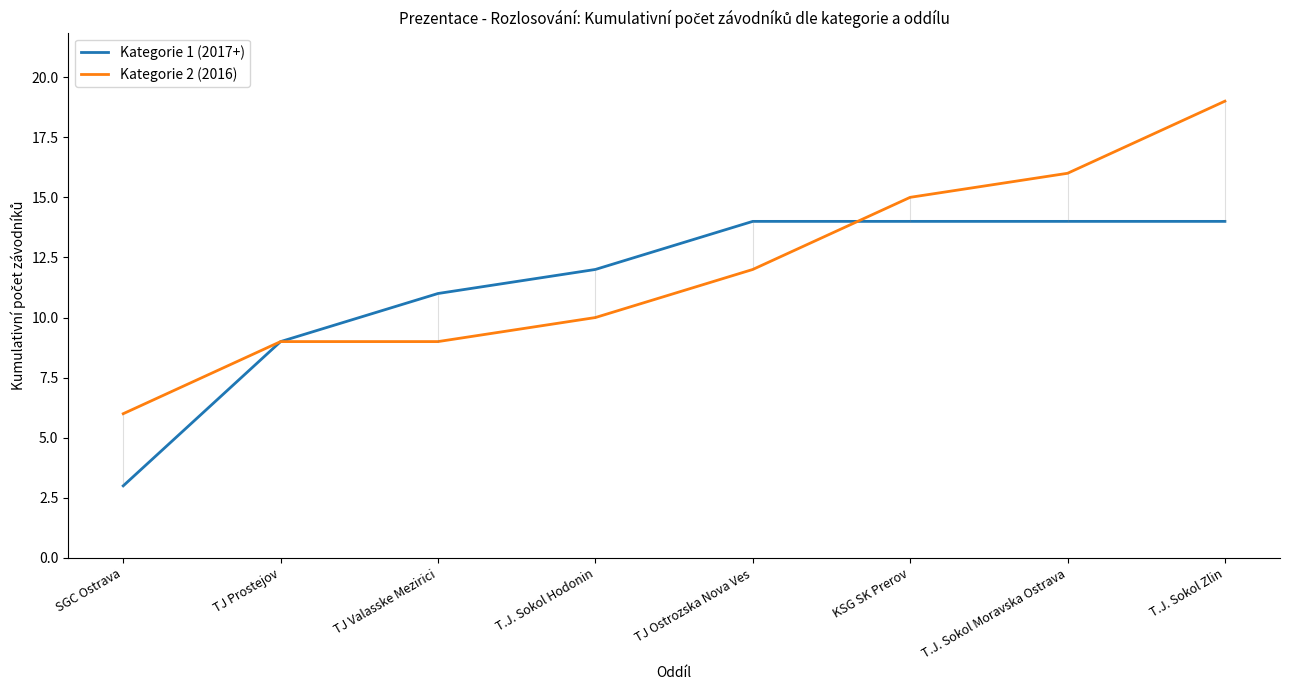

How many lines are shown in the chart?

2